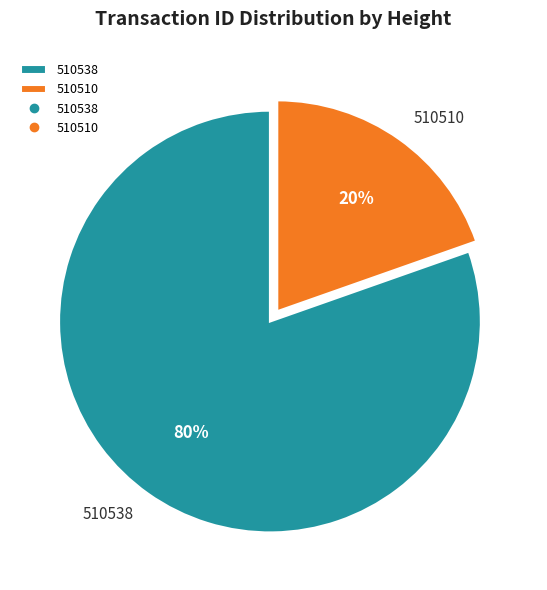

How many slices are in this pie chart?

2